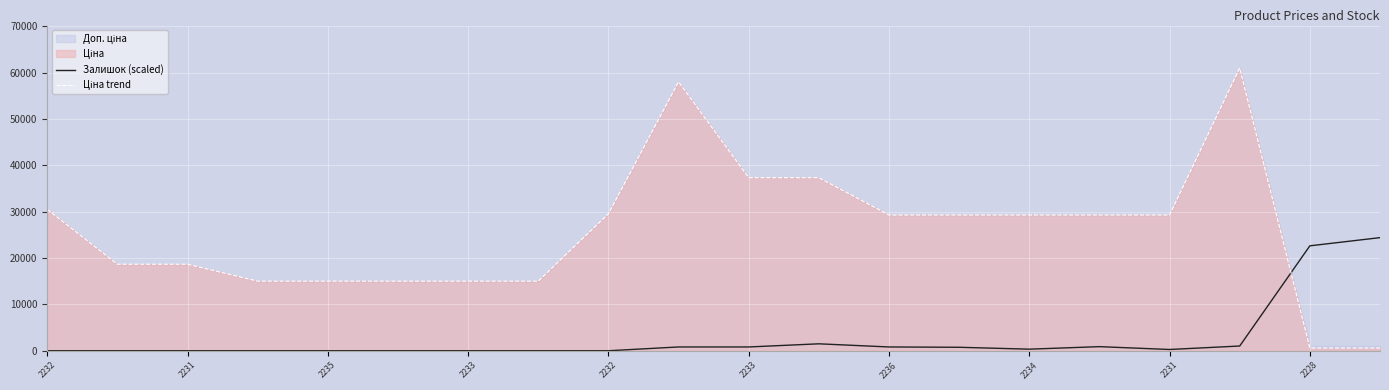

Which series ends up on top after the final intersection of Залишок (scaled) and Ціна trend?

Залишок (scaled)